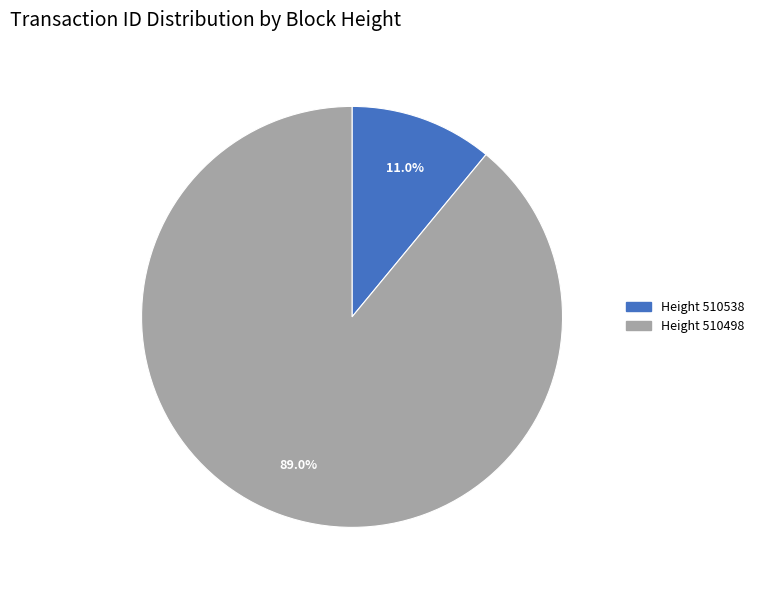

To the nearest percent, what is the average slice percentage?

50%